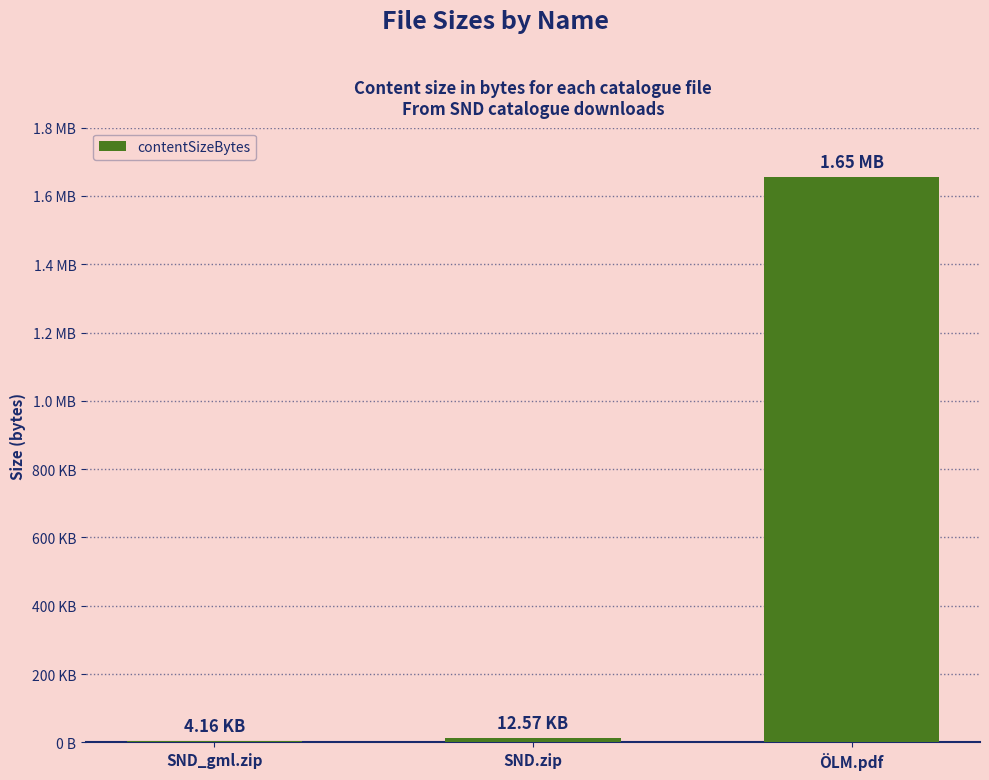

What is the smallest value displayed?

4156